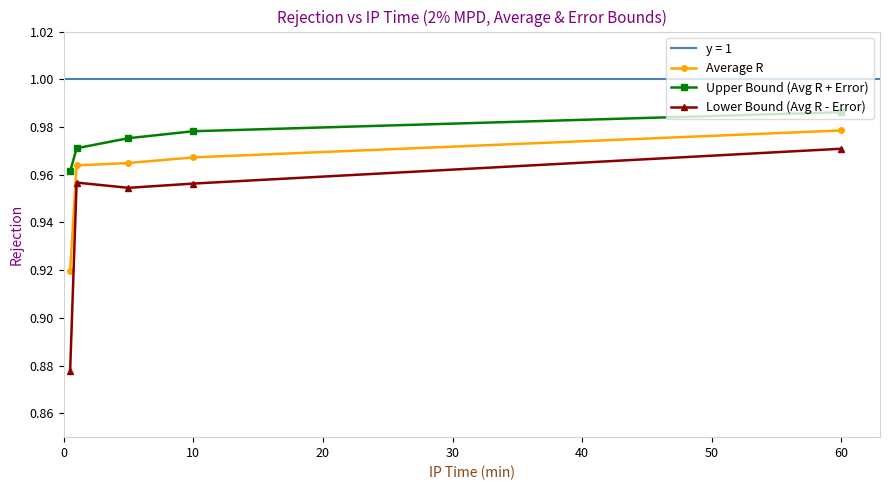

Reading left to right, transcribe all the data shown in this chart.

Average R: 0.9	1.0	1.0	1.0	1.0
Upper Bound (Avg R + Error): 1.0	1.0	1.0	1.0	1.0
Lower Bound (Avg R - Error): 0.9	1.0	1.0	1.0	1.0